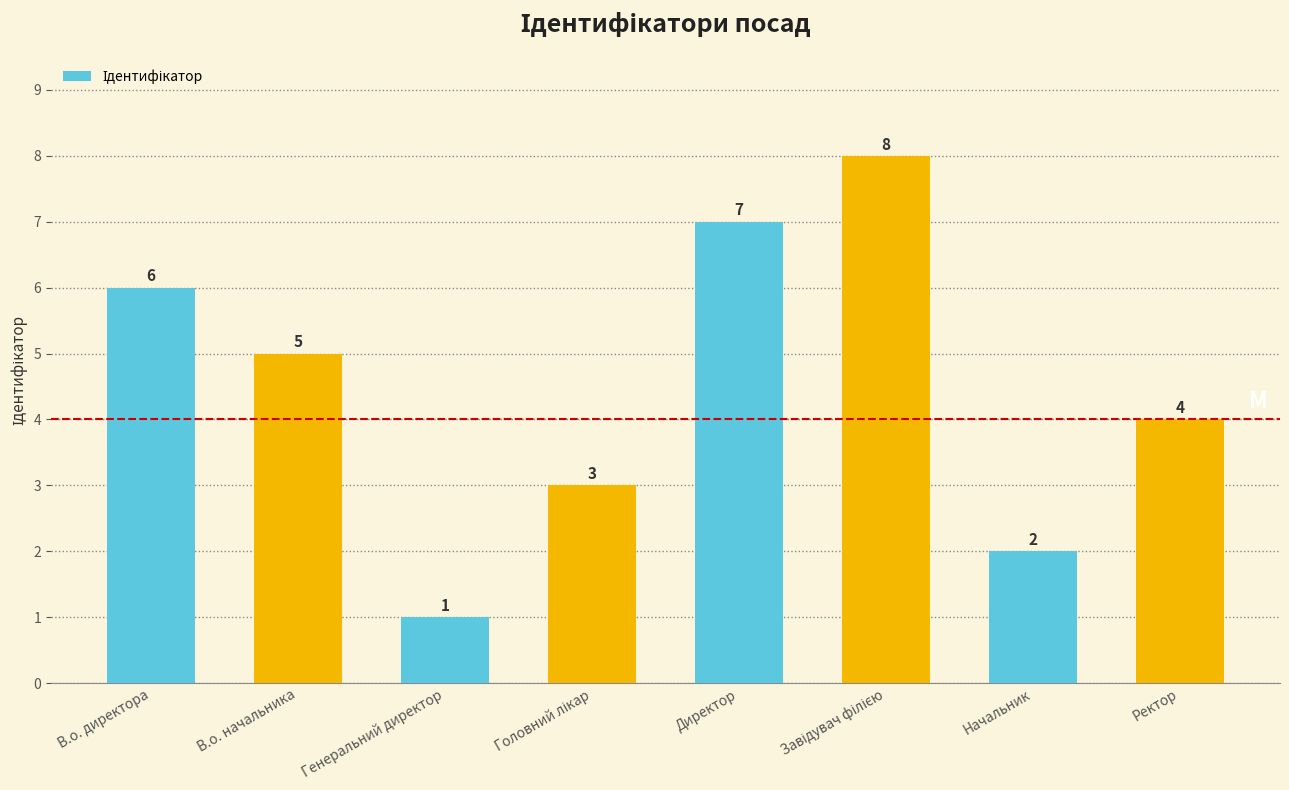

Are the bars grouped side by side (vs. stacked)?

No